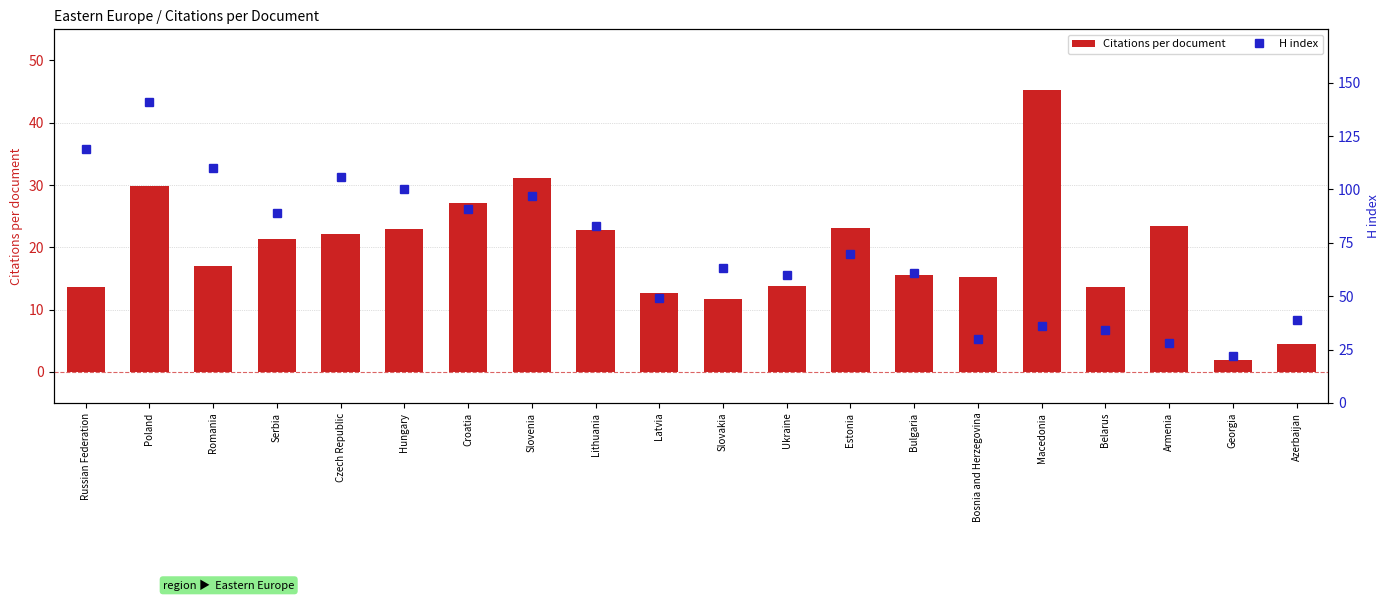

What is the label of the 16th bar from the right?

Czech Republic